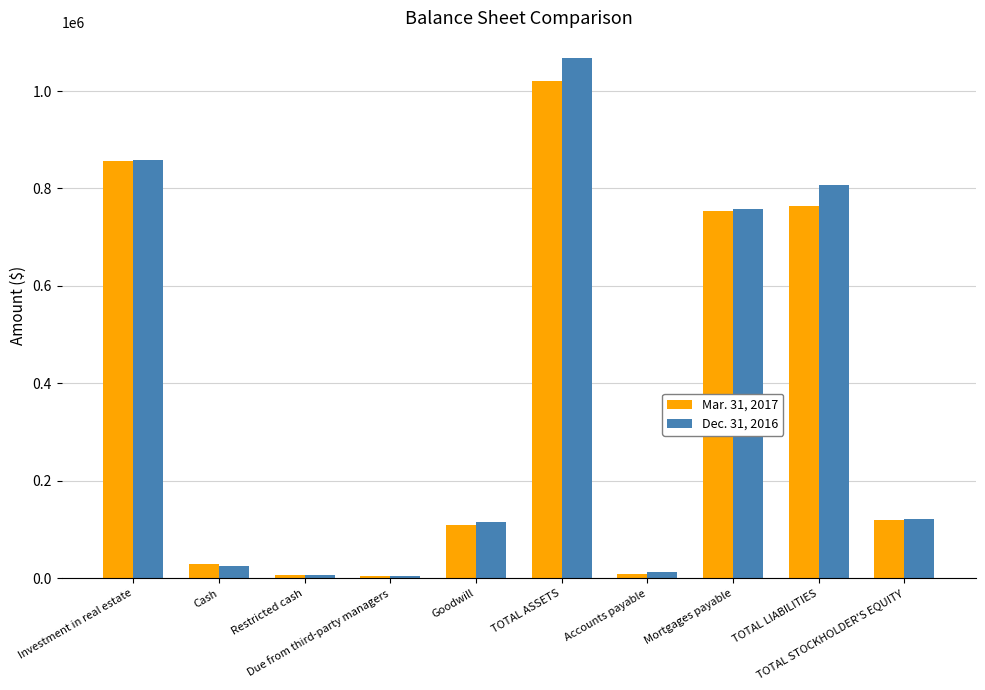

Which series has the largest total across all categories?

Dec. 31, 2016